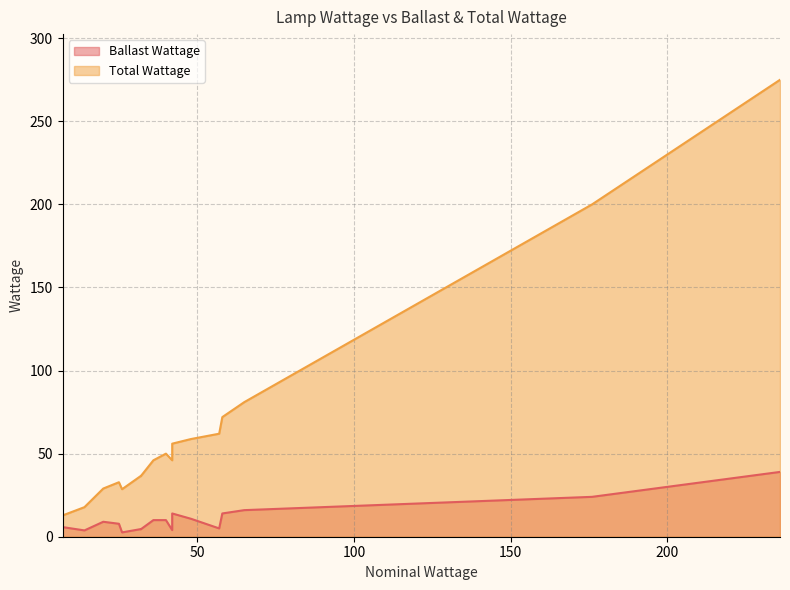

The value at 65 is 26.9. True or false?

False